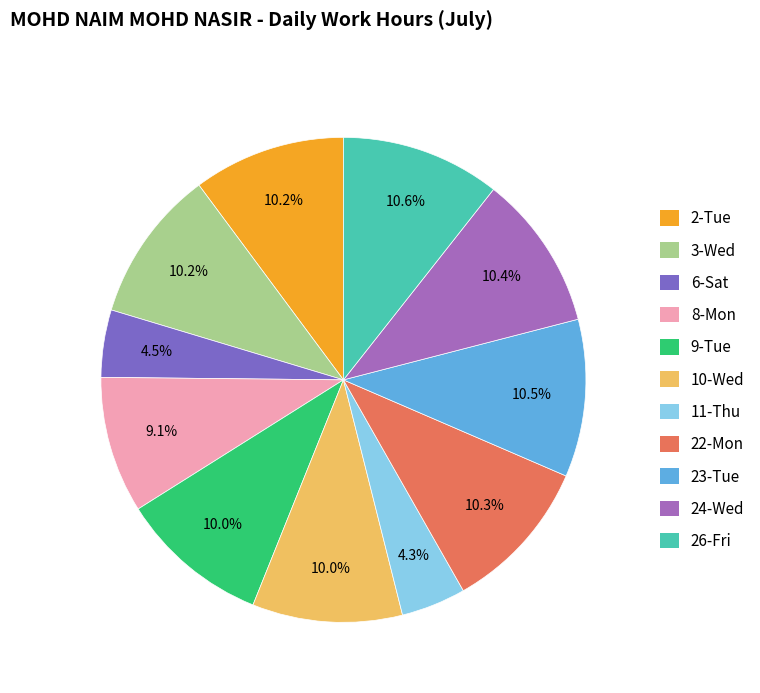

The 3-Wed slice represents 20% of the pie. True or false?

False